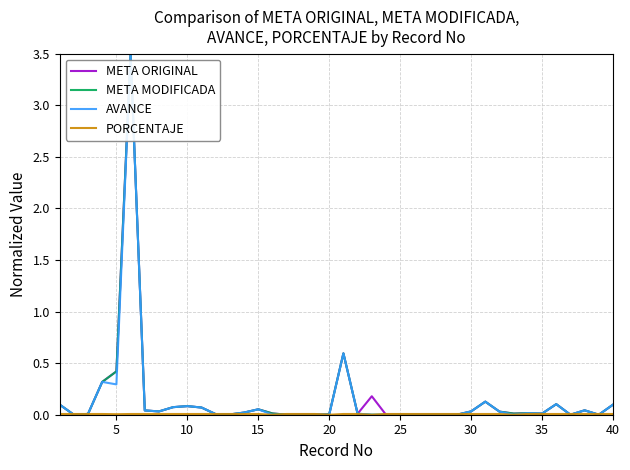

What is the maximum value shown in the chart?

3.5